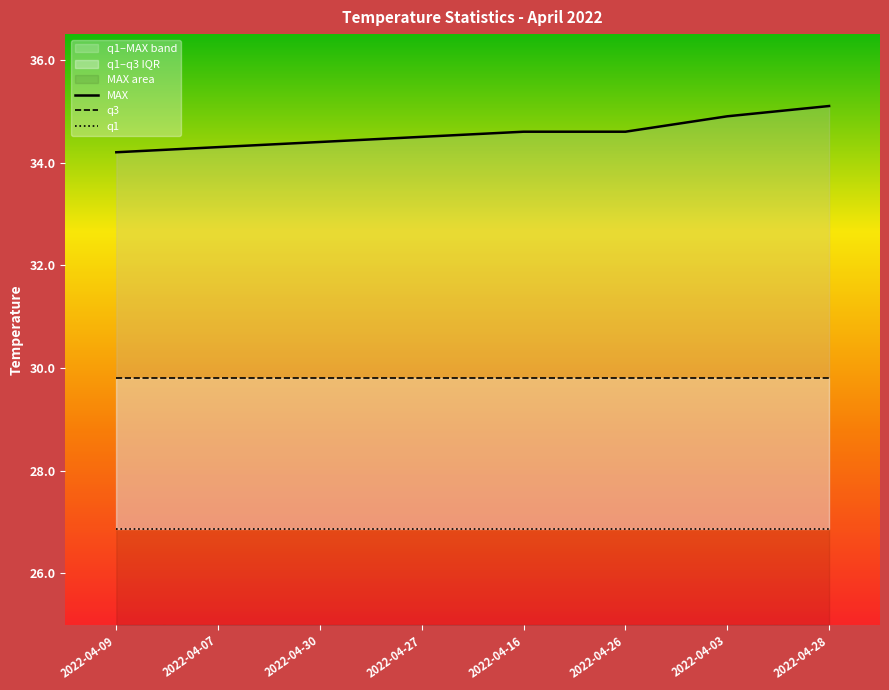

What is the difference between the highest and lowest values at 2022-04-27?

7.6